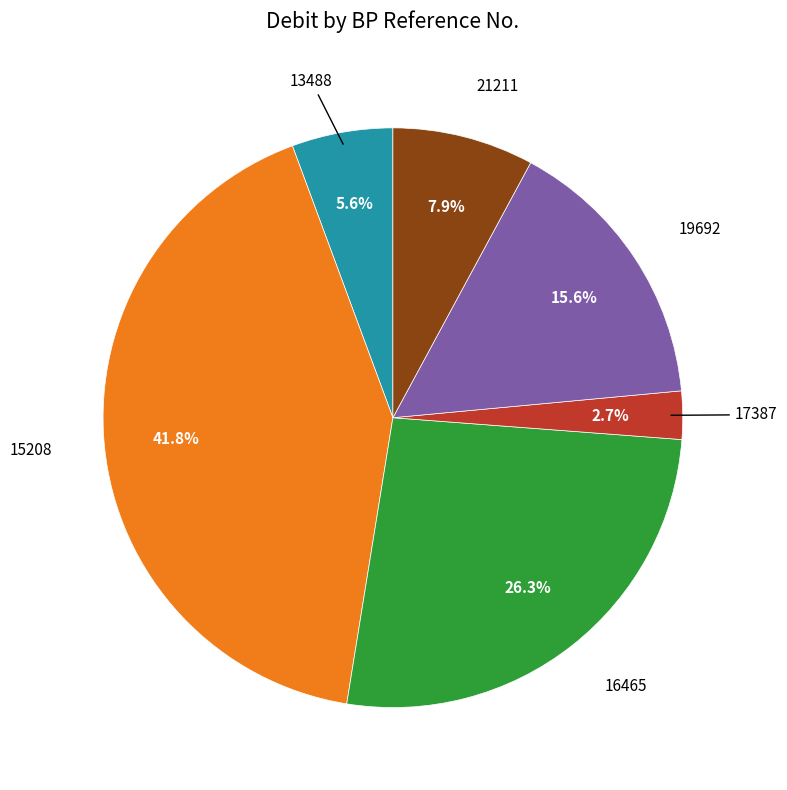

Does any single category account for the majority?

No